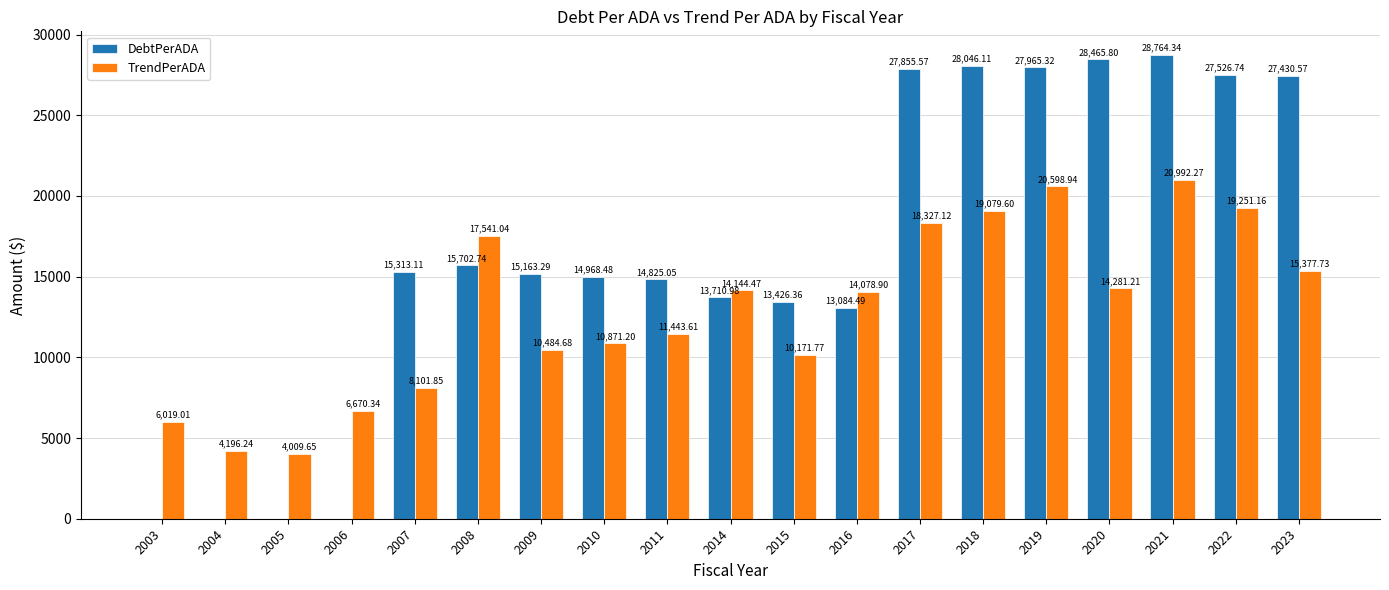

Which category has the highest value across all series?

2021